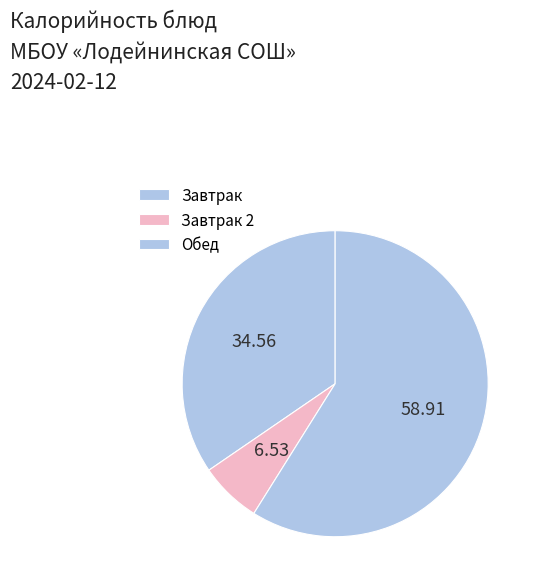

How many segments does this pie chart have?

3